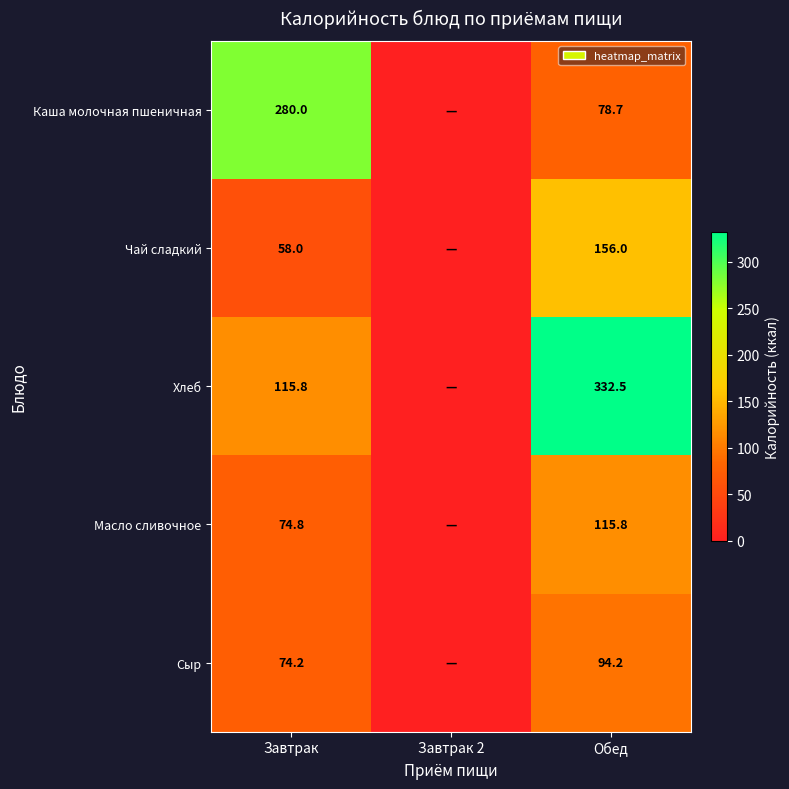

What is the spread (max minus min) of values at Обед?

253.8